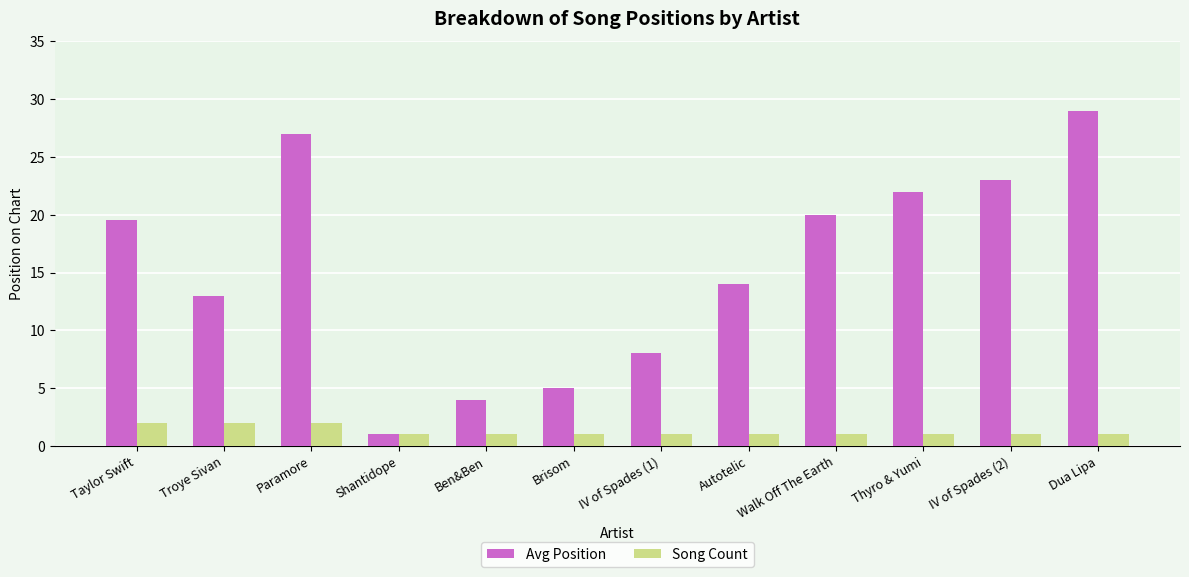

List the series in order of their overall mean, lowest first.

Song Count, Avg Position